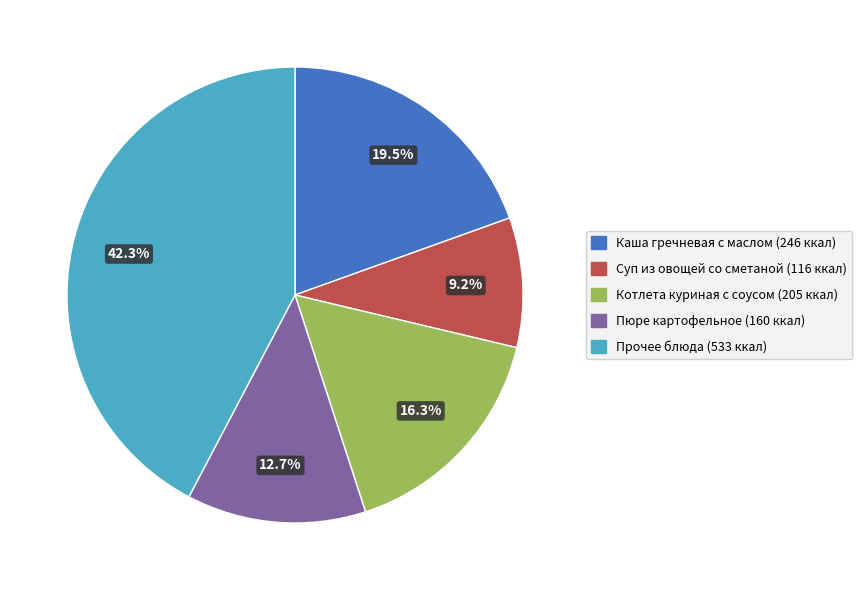

Is there a majority slice in this chart?

No